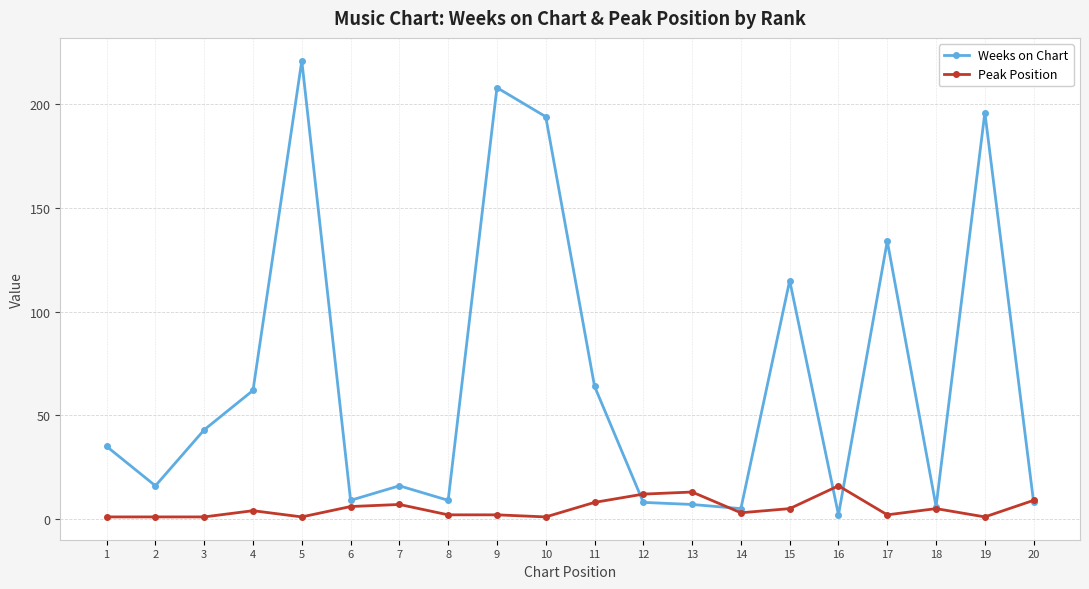

What are all the series names shown in the legend?

Weeks on Chart, Peak Position